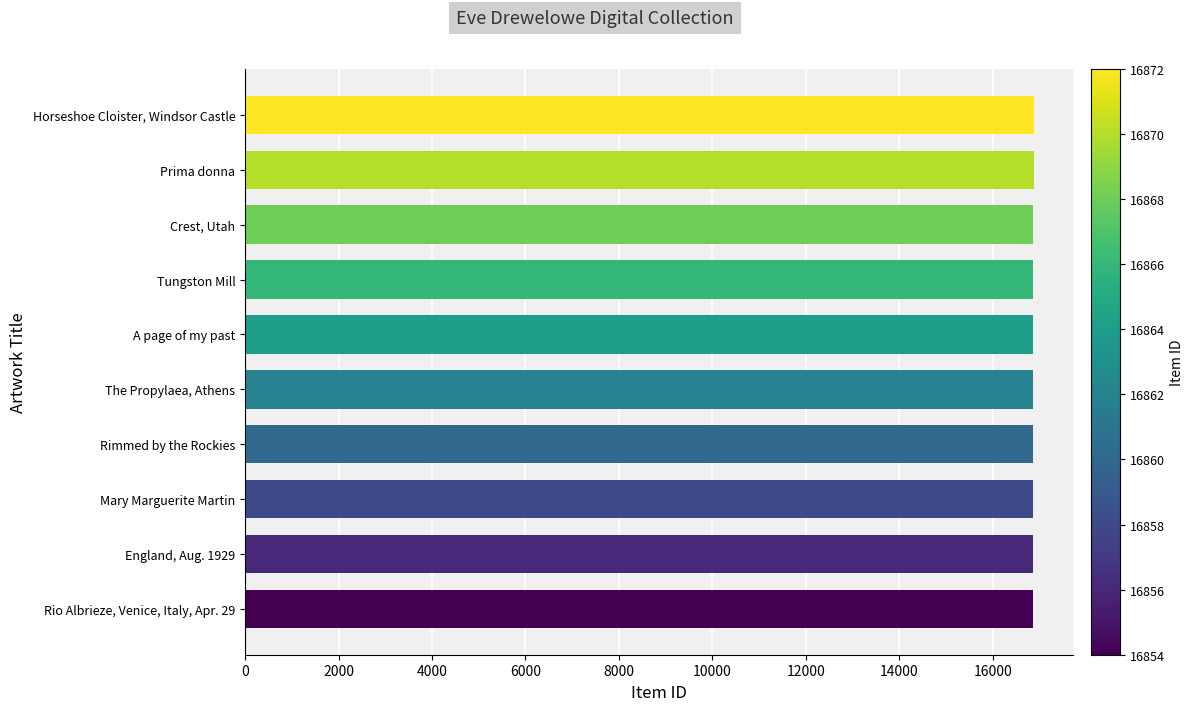

What is the ratio of the value at Tungston Mill to the value at Prima donna?

1.0